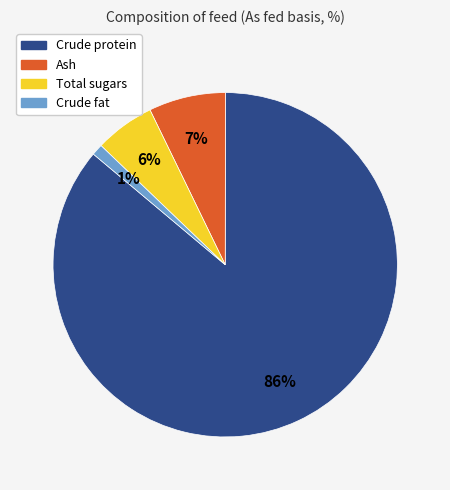

To the nearest percent, what portion does Ash represent?

7%